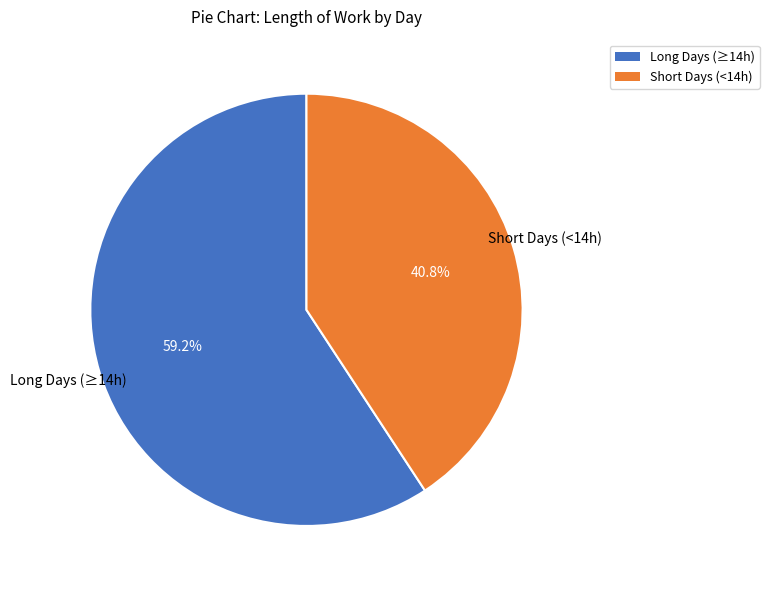

Does any single category account for the majority?

Yes